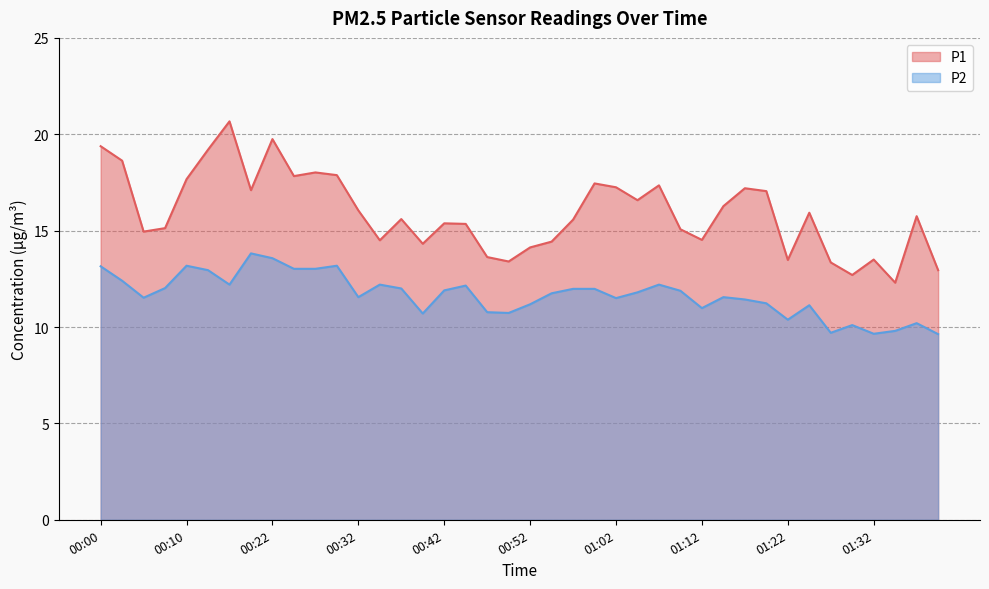

List the series in order of their overall mean, highest first.

P1, P2